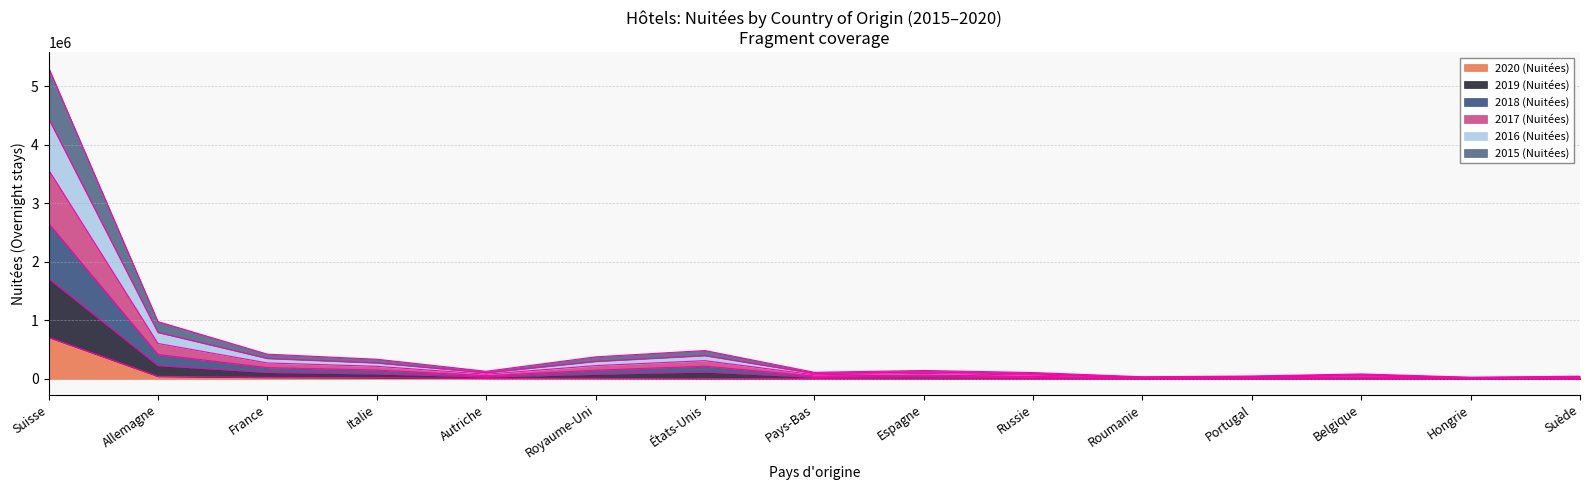

Reading left to right, list all the values displayed in this chart.

2020 (Nuitées): 712148	44799	26340	21330	9479	8207	5652	5419	4554	4096	2885	2544	2393	1743	1666
2019 (Nuitées): 5320883	980096	423944	337277	131714	377723	486105	113979	145360	110064	37613	50844	86104	29832	47800
2018 (Nuitées): 4451150	795621	351252	275204	106603	300822	399729	94030	120229	88055	31460	42540	71399	24422	38465
2017 (Nuitées): 3575127	606465	273869	216531	81491	228269	312963	71678	93960	67157	24813	33882	54444	18766	29280
2016 (Nuitées): 2659663	418076	194165	153012	56502	150638	218713	50536	65559	45476	17717	23874	36268	13627	20014
2015 (Nuitées): 1716015	227055	111058	85216	32942	79144	117802	28310	34873	24274	10443	13898	18318	7449	10869